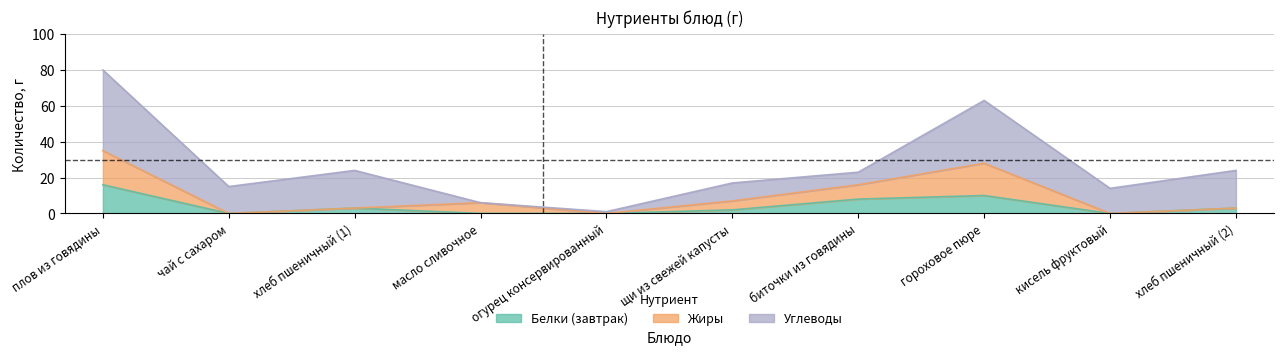

The Жиры series shows 5 at щи из свежей капусты. True or false?

False